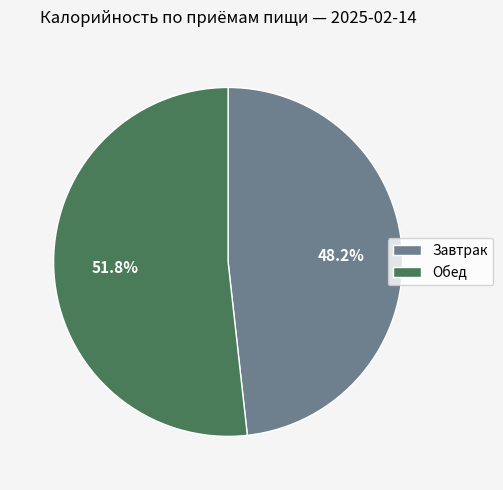

Between Обед and Завтрак, which is larger?

Обед